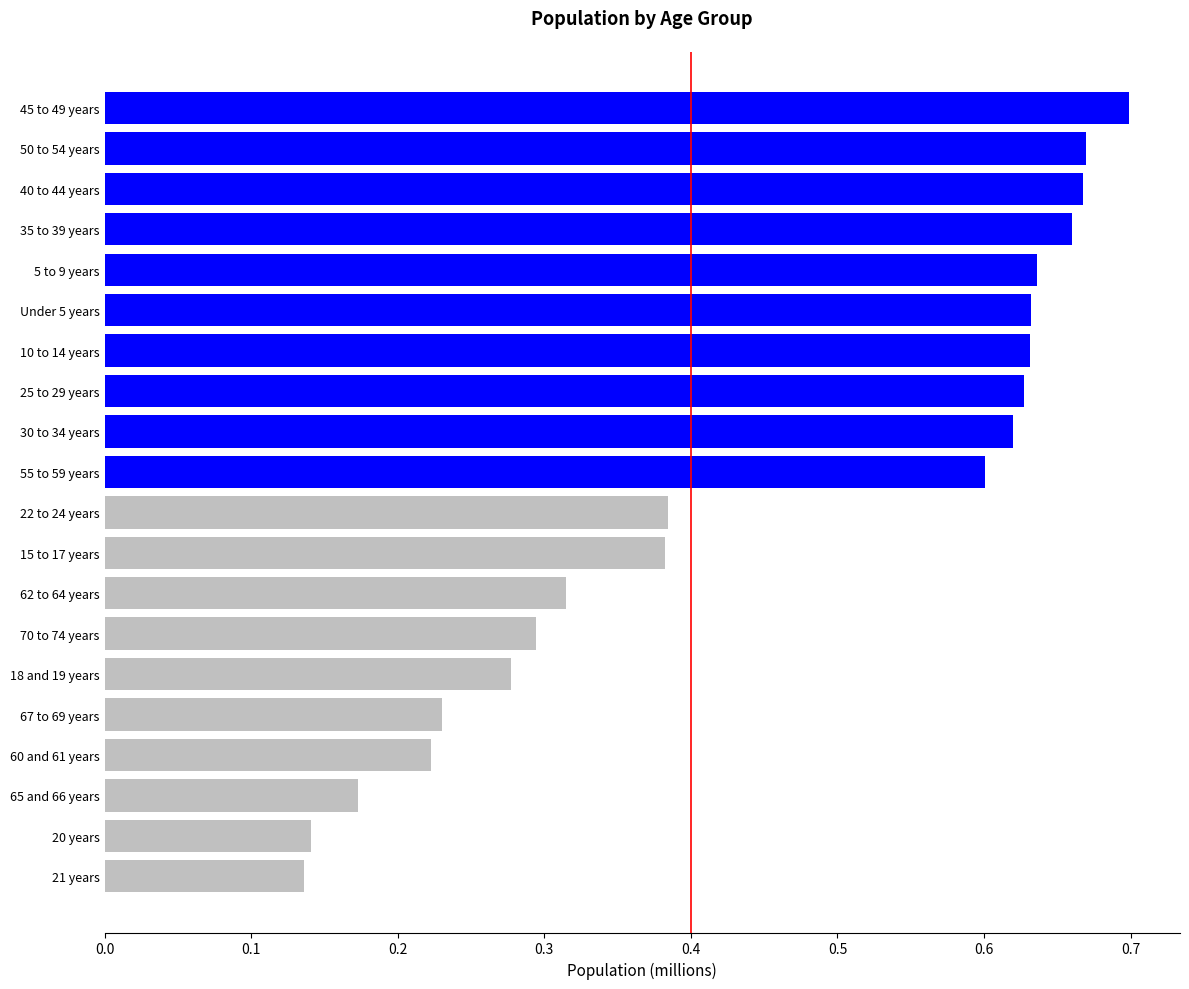

Rank the series by their maximum value, from lowest to highest.

Below threshold, Above threshold